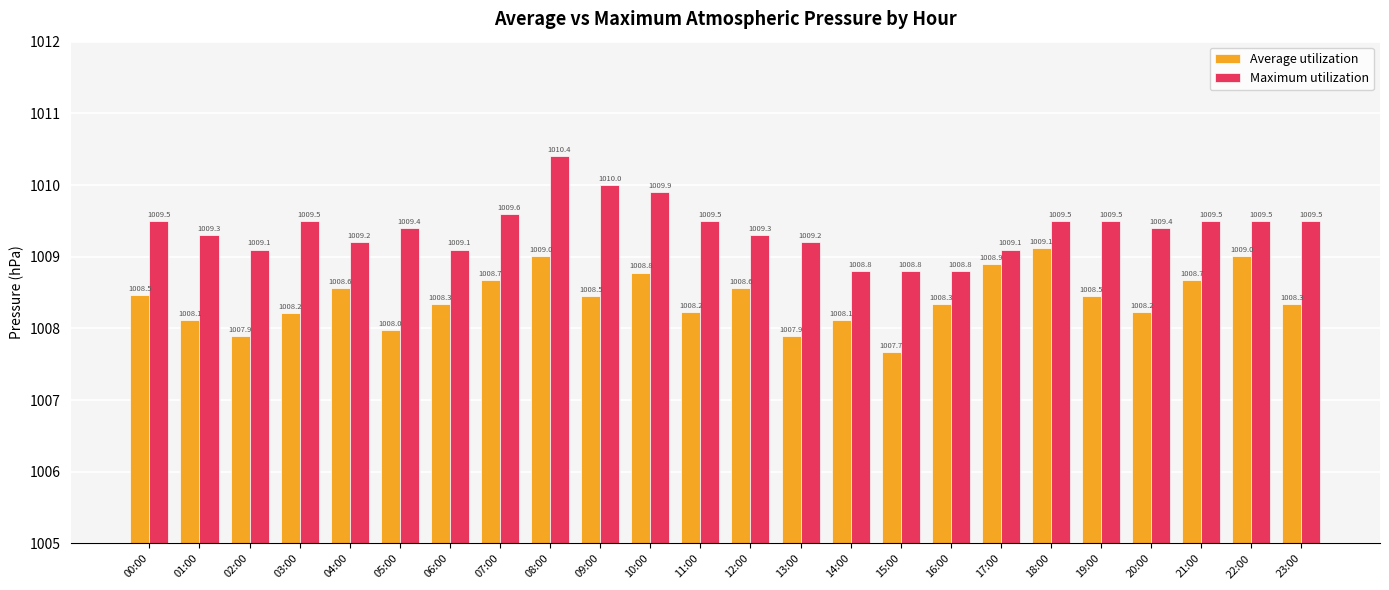

Reading right to left, what are all the values shown in this chart?

Average utilization: 23:00=1008.3	22:00=1009.0	21:00=1008.7	20:00=1008.2	19:00=1008.5	18:00=1009.1	17:00=1008.9	16:00=1008.3	15:00=1007.7	14:00=1008.1	13:00=1007.9	12:00=1008.6	11:00=1008.2	10:00=1008.8	09:00=1008.5	08:00=1009.0	07:00=1008.7	06:00=1008.3	05:00=1008.0	04:00=1008.6	03:00=1008.2	02:00=1007.9	01:00=1008.1	00:00=1008.5
Maximum utilization: 23:00=1009.5	22:00=1009.5	21:00=1009.5	20:00=1009.4	19:00=1009.5	18:00=1009.5	17:00=1009.1	16:00=1008.8	15:00=1008.8	14:00=1008.8	13:00=1009.2	12:00=1009.3	11:00=1009.5	10:00=1009.9	09:00=1010.0	08:00=1010.4	07:00=1009.6	06:00=1009.1	05:00=1009.4	04:00=1009.2	03:00=1009.5	02:00=1009.1	01:00=1009.3	00:00=1009.5